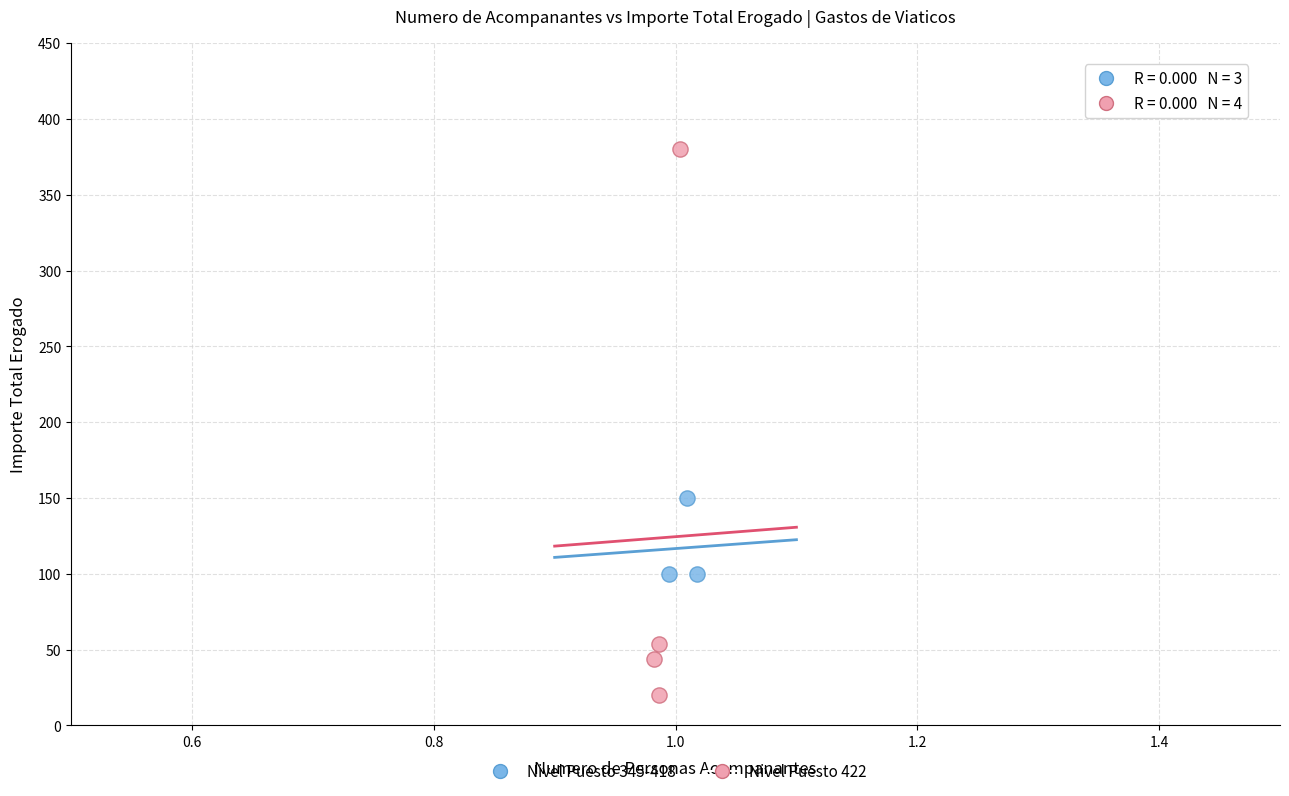

Which series reaches the maximum Y coordinate?

Nivel Puesto 422